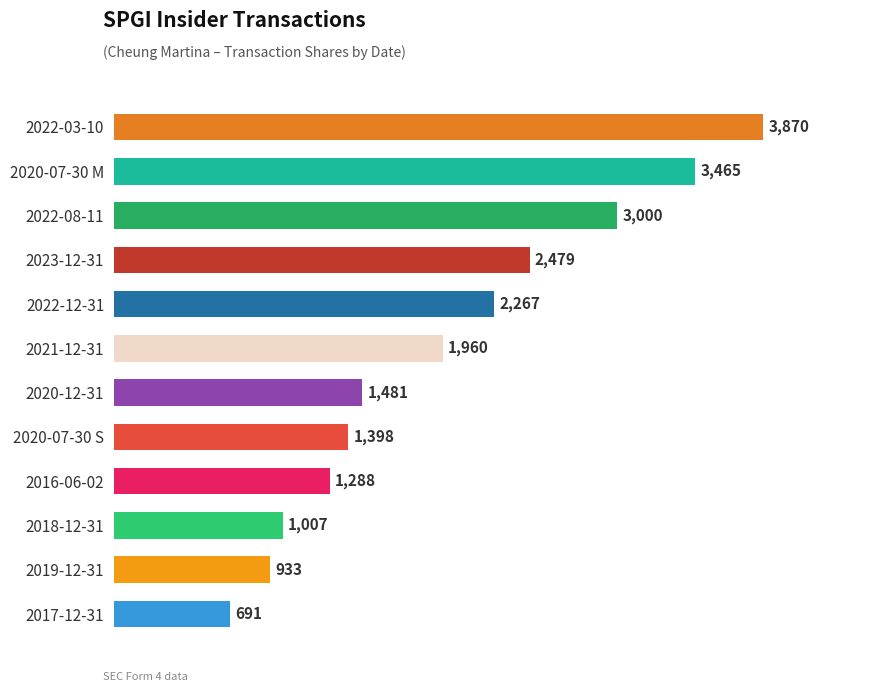

What is the difference between the maximum and minimum values?

3179